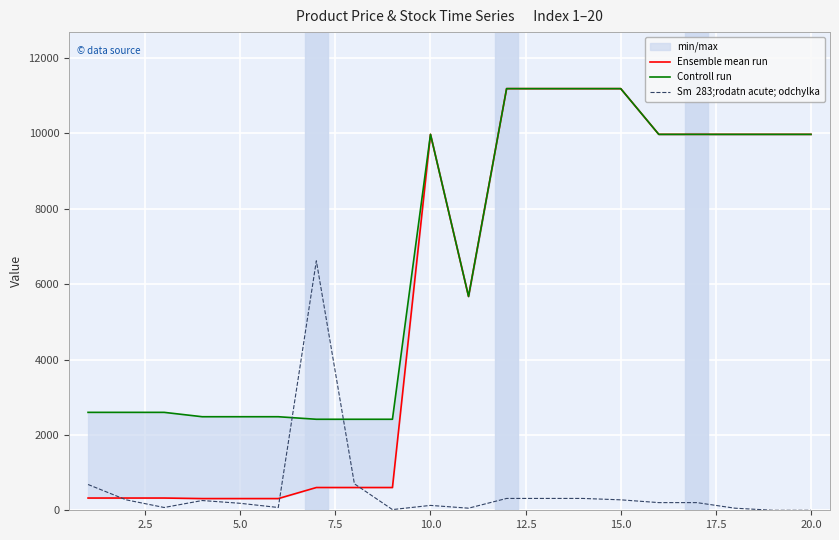

Reading left to right, list all the values displayed in this chart.

Ensemble mean run: 324.8	324.8	324.8	310.3	310.3	310.3	603.7	603.7	603.7	9975.0	5673.8	11188.2	11188.2	11188.2	11188.2	9975.0	9975.0	9975.0	9975.0	9975.0
Controll run: 2598.3	2598.3	2598.3	2482.4	2482.4	2482.4	2414.8	2414.8	2414.8	9975.0	5673.8	11188.2	11188.2	11188.2	11188.2	9975.0	9975.0	9975.0	9975.0	9975.0
Sm  283;rodatn acute; odchylka: 684.2	277.4	74.0	258.9	184.9	74.0	6619.7	702.6	18.5	129.4	55.5	314.3	314.3	314.3	277.4	203.4	203.4	55.5	0.0	0.0